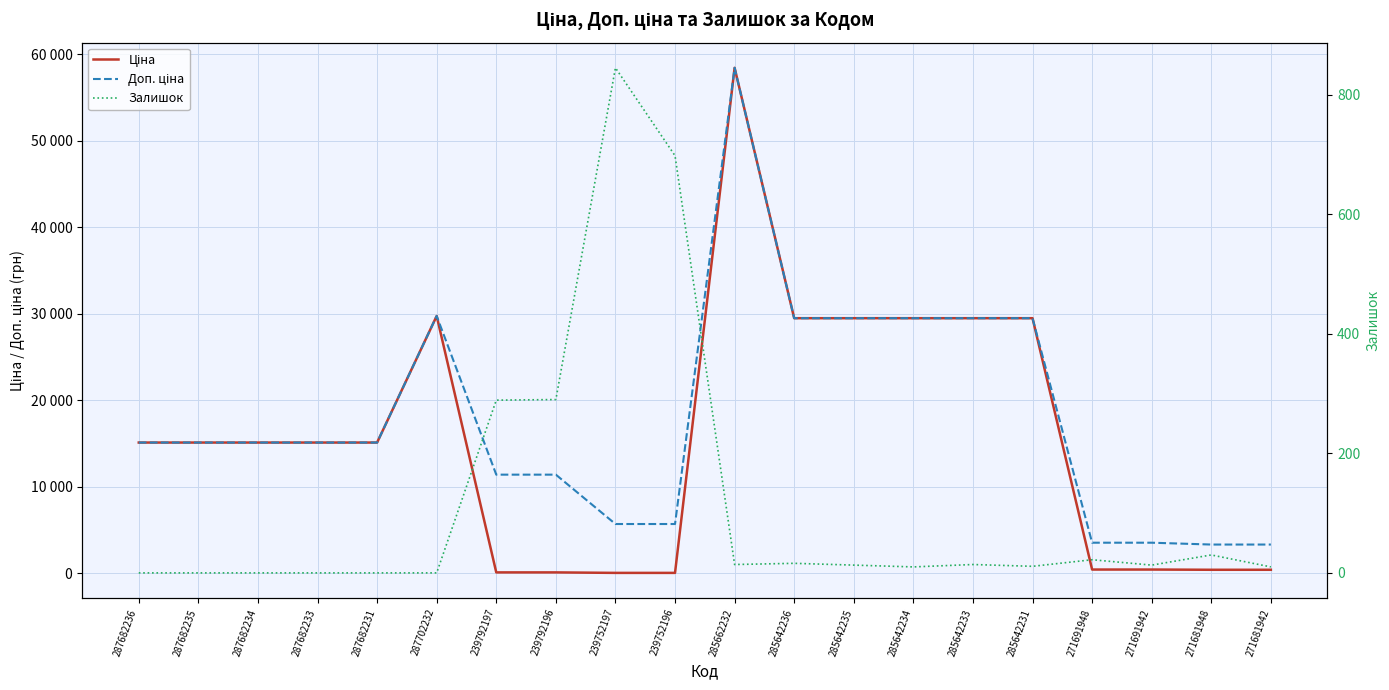

True or false: Ціна has a value of 47614.5 at 285642236.

False